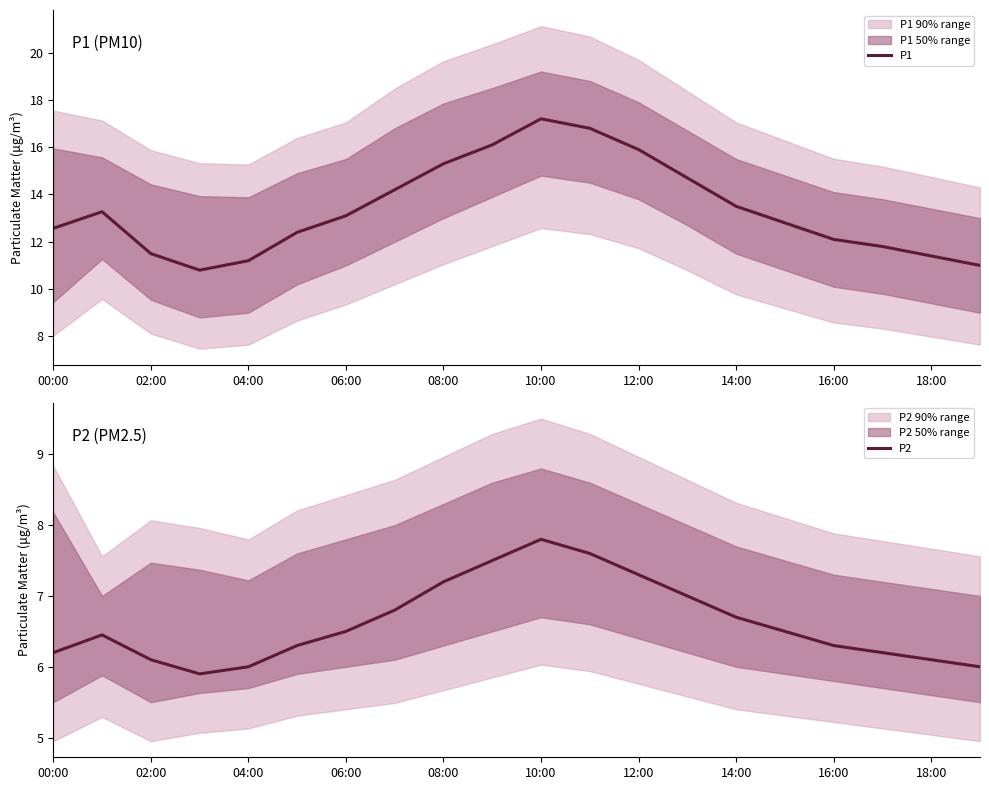

The P2 series shows 6.0 at 04:00. True or false?

True